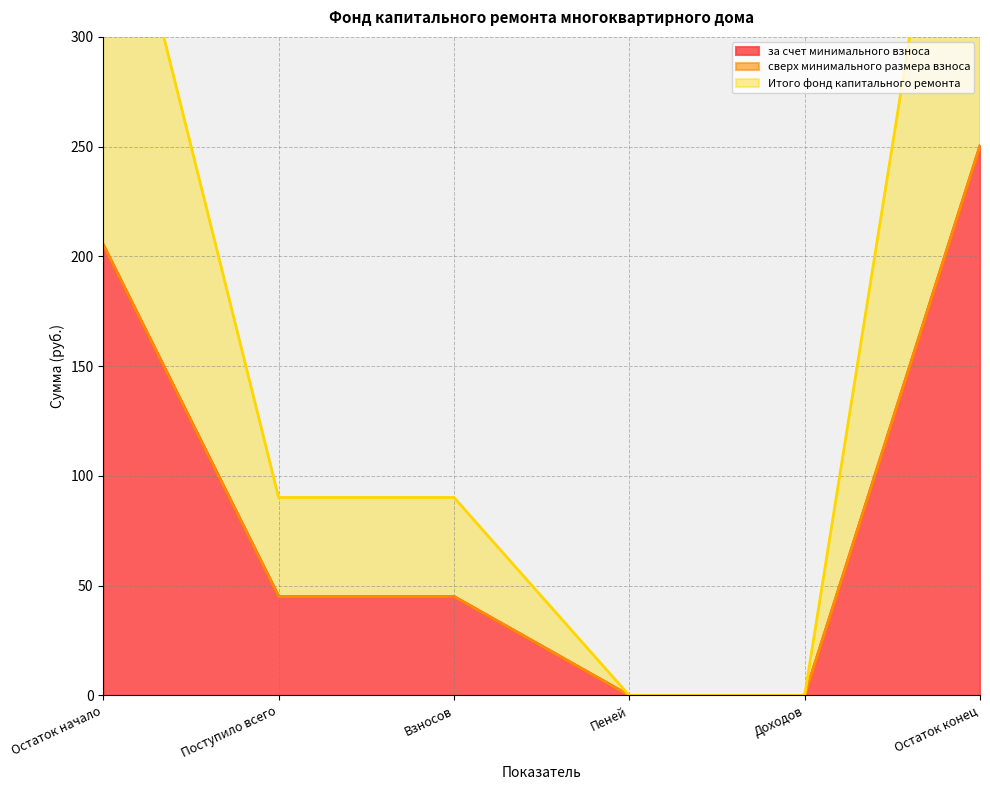

True or false: за счет минимального взноса has a value of 65.2 at Взносов.

False